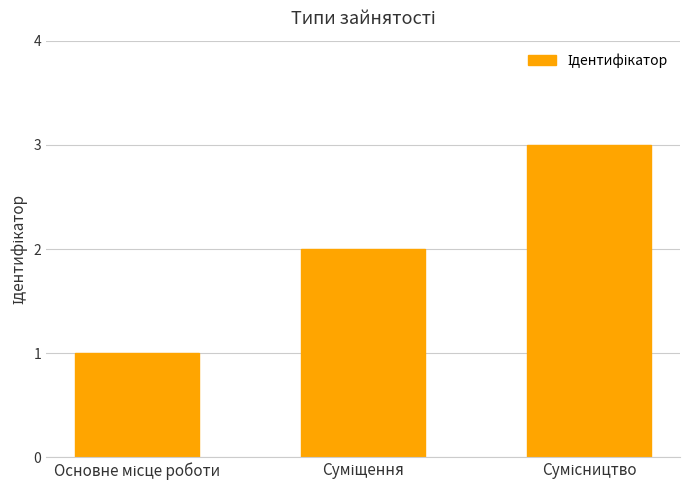

How many bars are there in total?

3